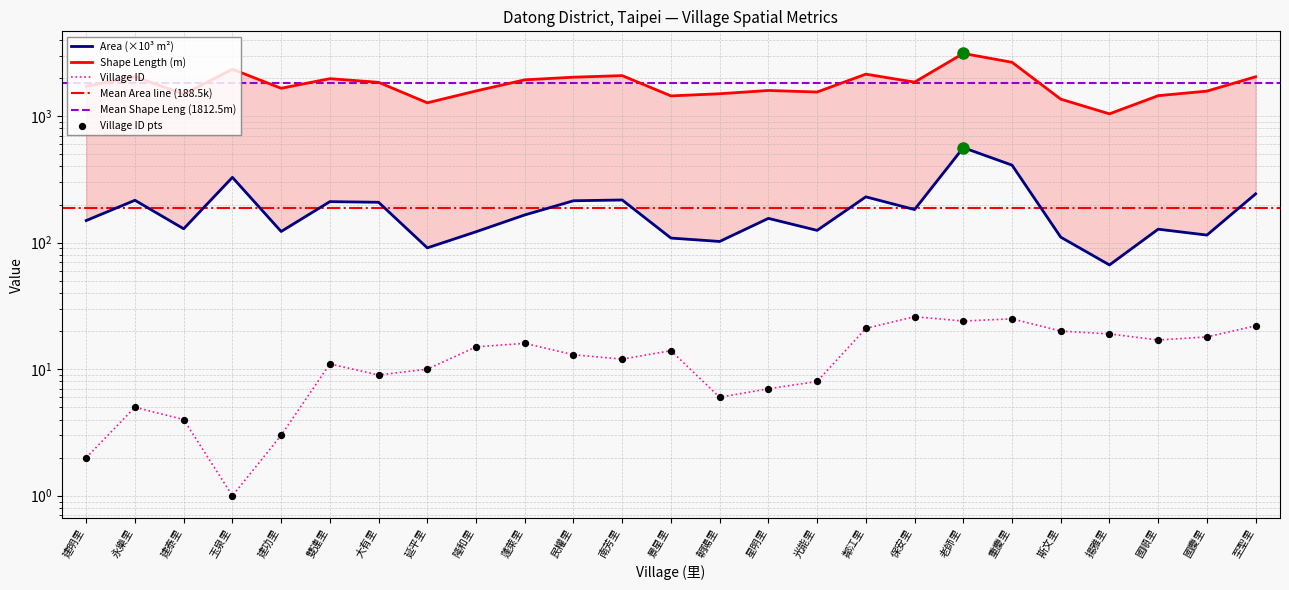

Which series reaches the maximum Y coordinate?

Shape_Leng